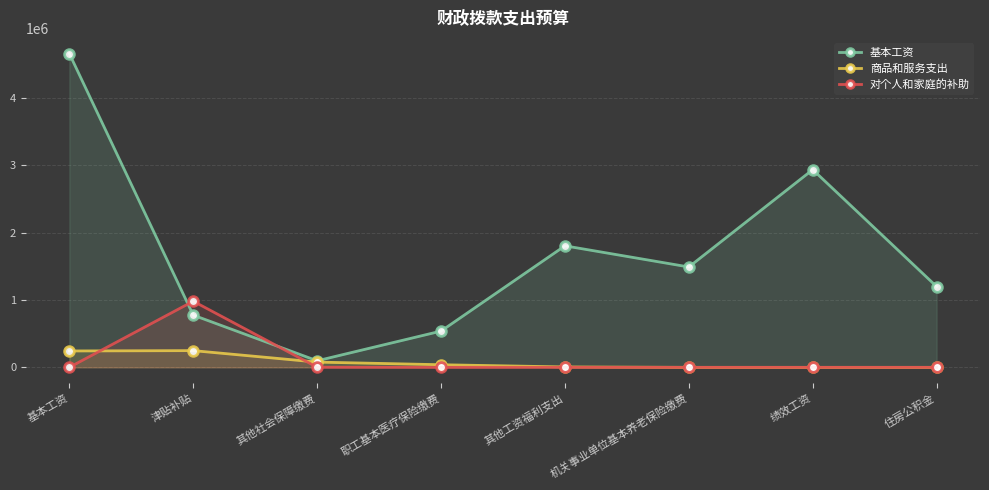

Rank the series by their maximum value, from highest to lowest.

基本工资, 对个人和家庭的补助, 商品和服务支出